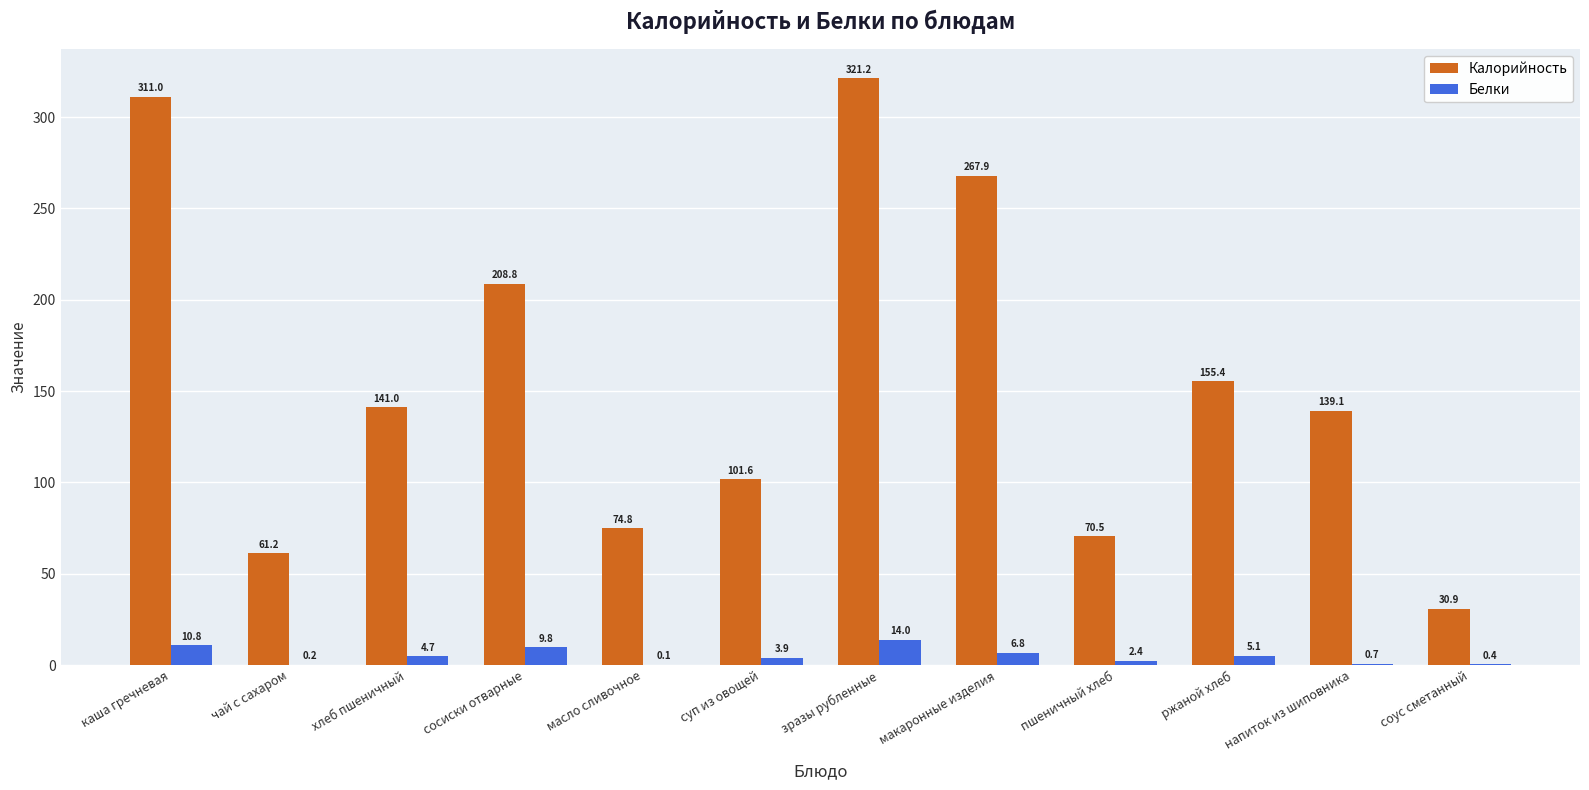

Which label corresponds to the largest value in the chart?

зразы рубленные